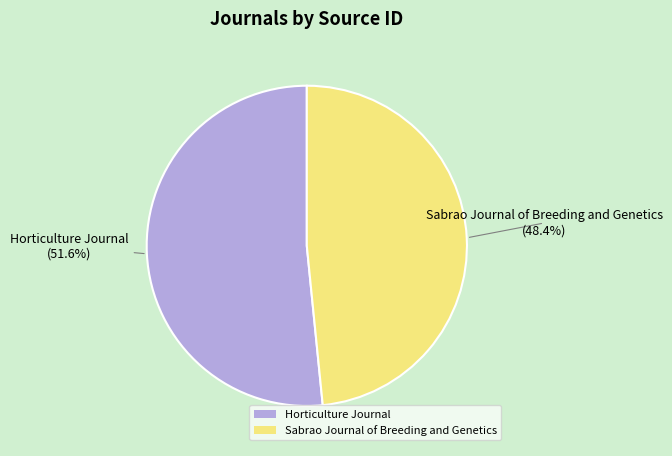

Rank the categories by value from lowest to highest.

Sabrao Journal of Breeding and Genetics, Horticulture Journal